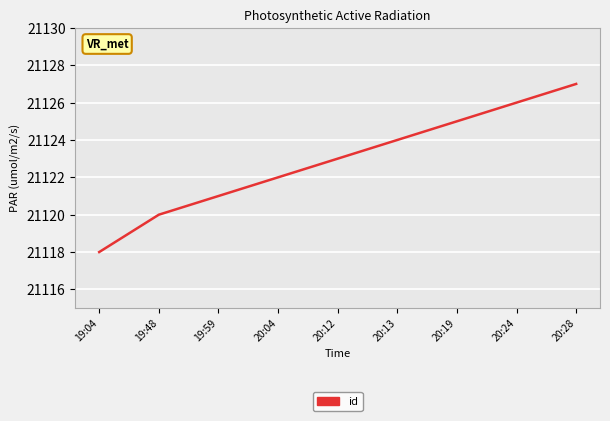

How many values are below 21123?

4